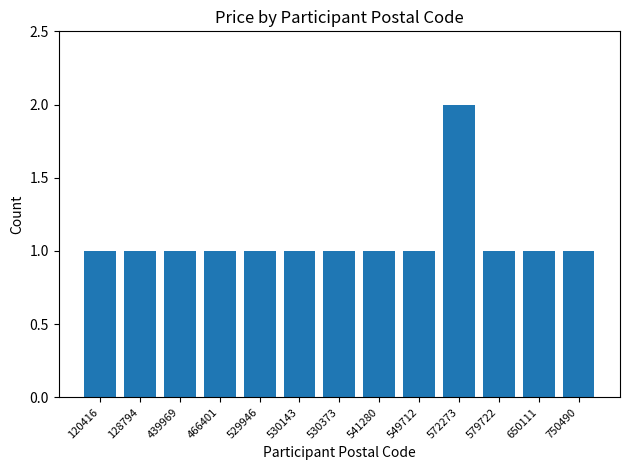

Count the values in the range 1 to 2.

13